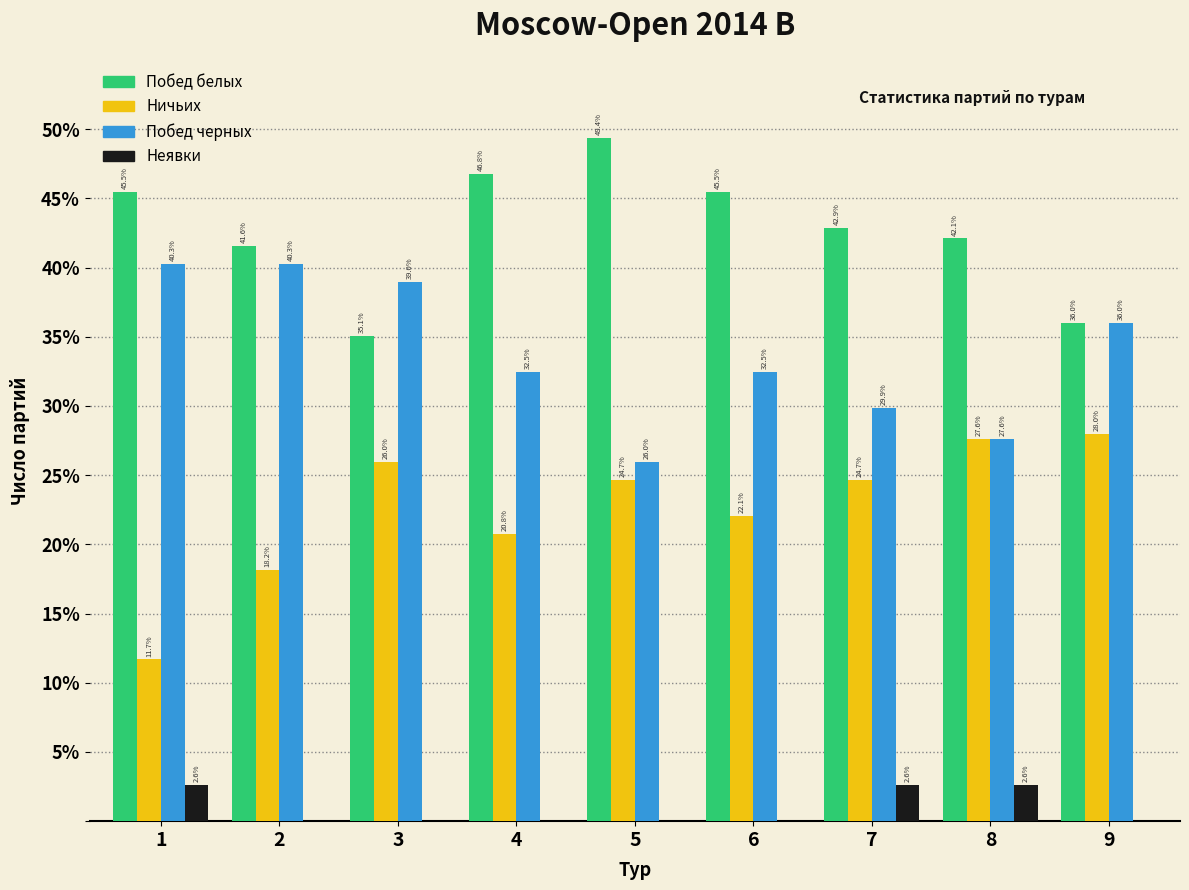

Reading right to left, what are all the values shown in this chart?

Побед белых: 9=36.0	8=42.1	7=42.9	6=45.5	5=49.4	4=46.8	3=35.1	2=41.6	1=45.5
Ничьих: 9=28.0	8=27.6	7=24.7	6=22.1	5=24.7	4=20.8	3=26.0	2=18.2	1=11.7
Побед черных: 9=36.0	8=27.6	7=29.9	6=32.5	5=26.0	4=32.5	3=39.0	2=40.3	1=40.3
Неявки: 9=0.0	8=2.6	7=2.6	6=0.0	5=0.0	4=0.0	3=0.0	2=0.0	1=2.6